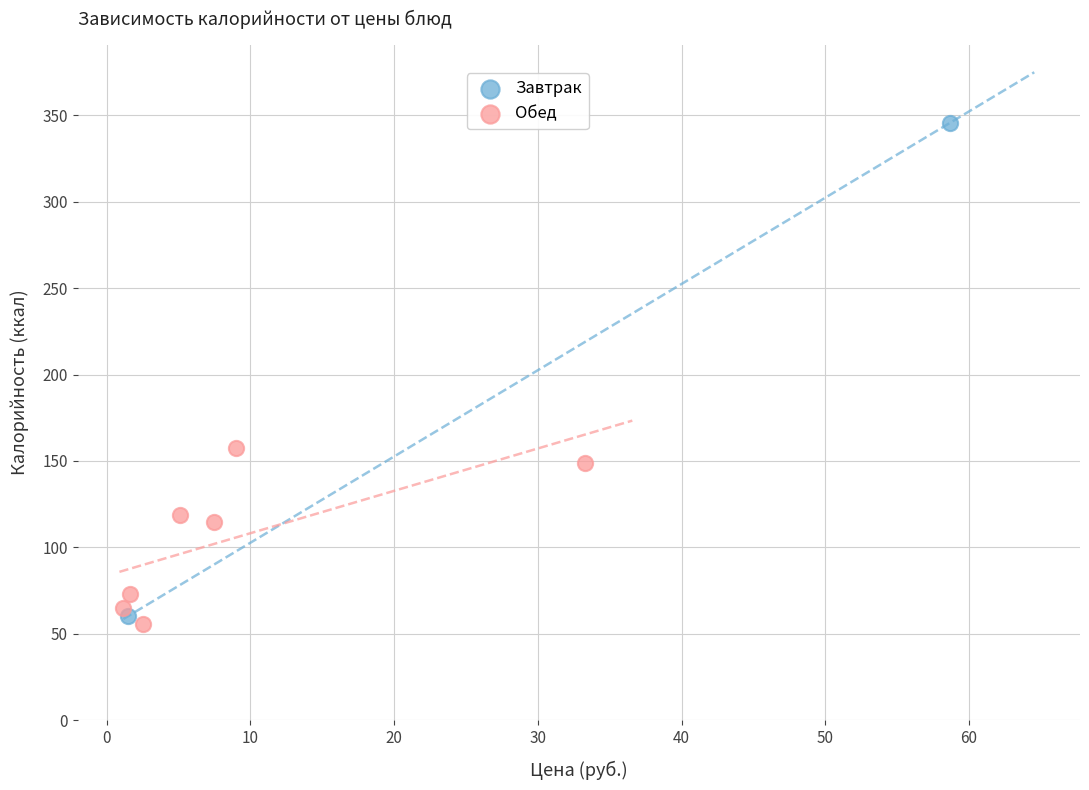

What are all the series names shown in the legend?

Завтрак, Обед